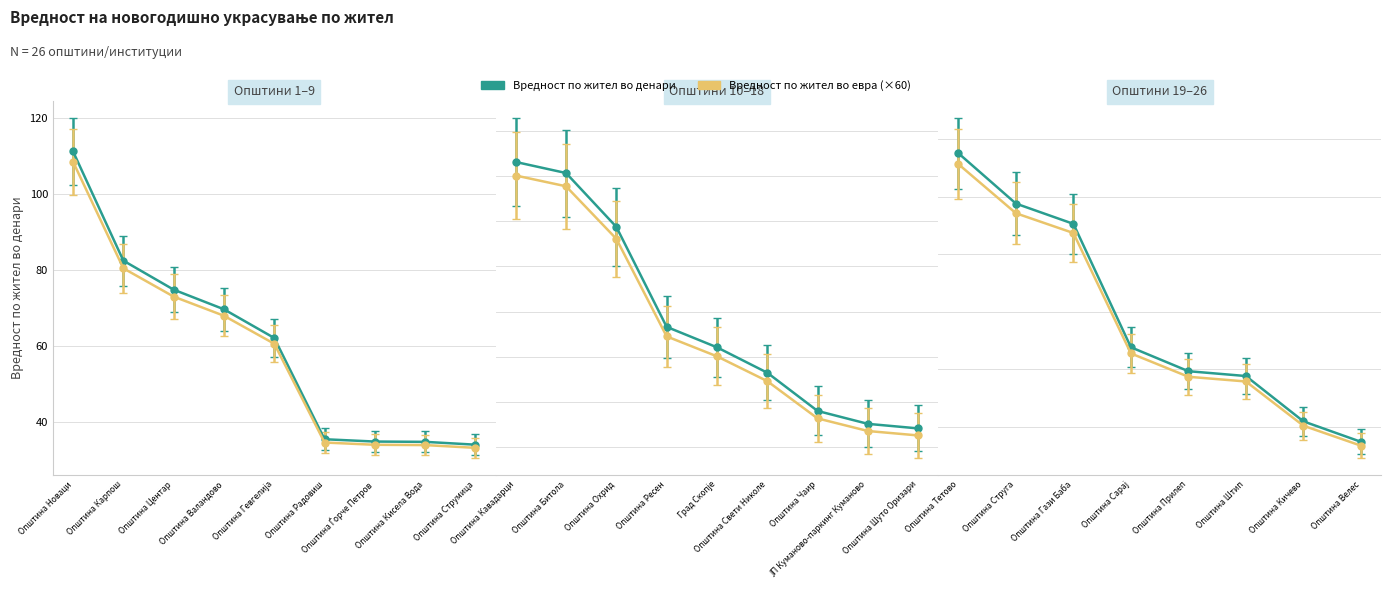

What is the spread (max minus min) of values at 4?

68.6